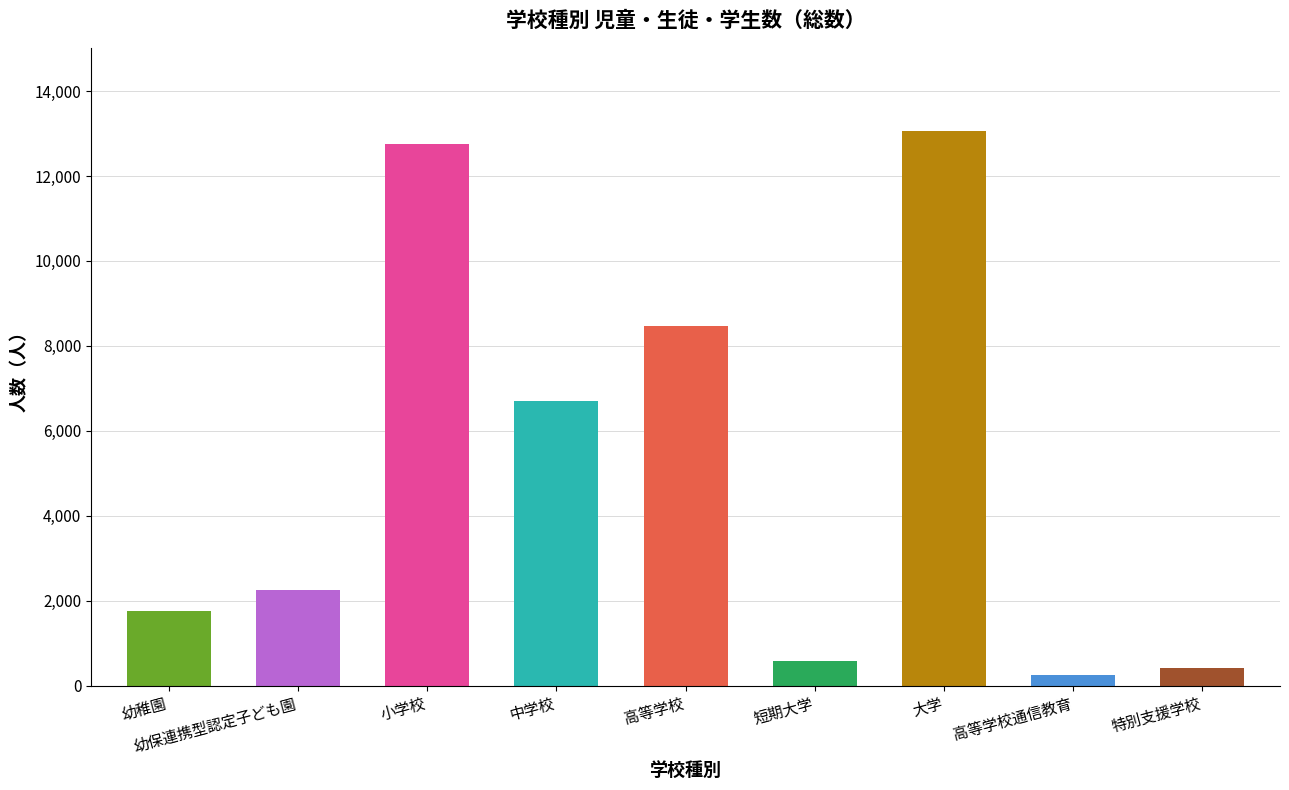

Count the number of data series in this chart.

1